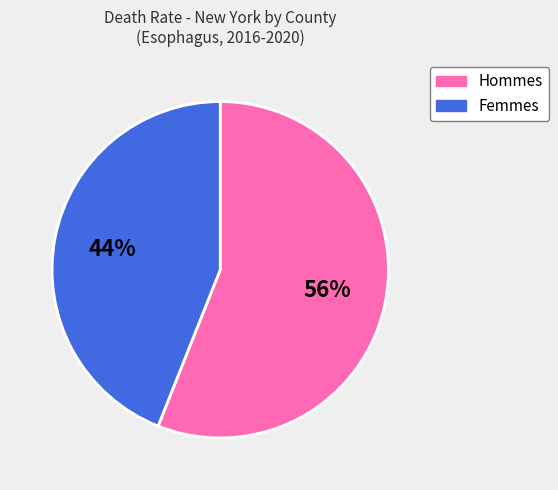

To the nearest percent, what is the difference between the largest and smallest slice percentages?

12%